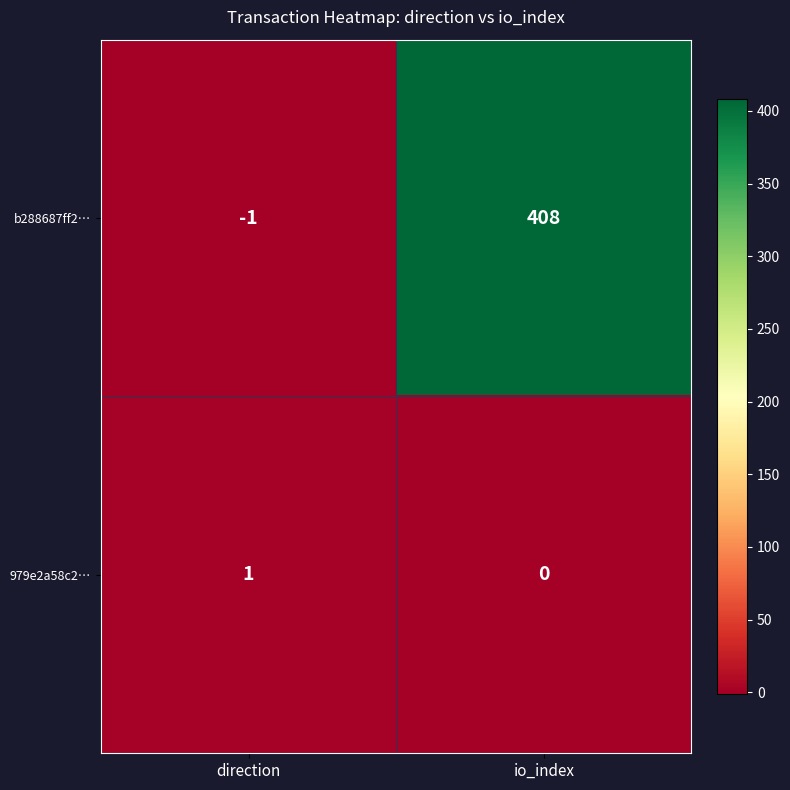

Rank the series by their maximum value, from highest to lowest.

b288687ff2…, 979e2a58c2…